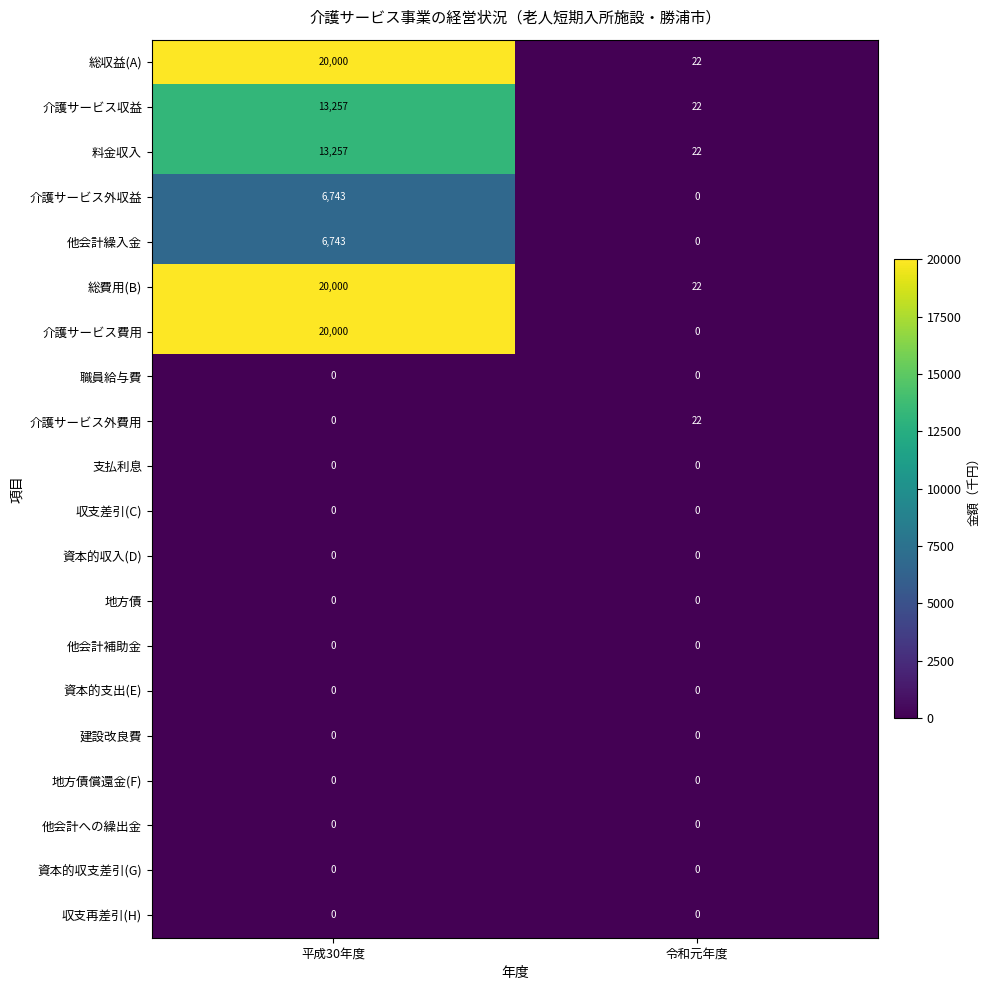

At which category is the sum across all series the highest?

平成30年度